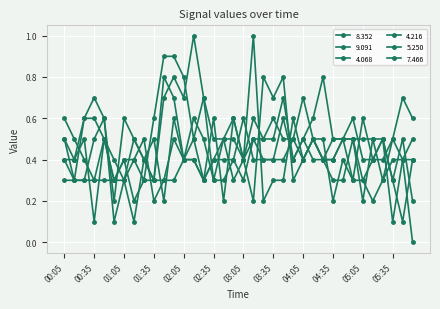

Count the number of categories in the chart.

36